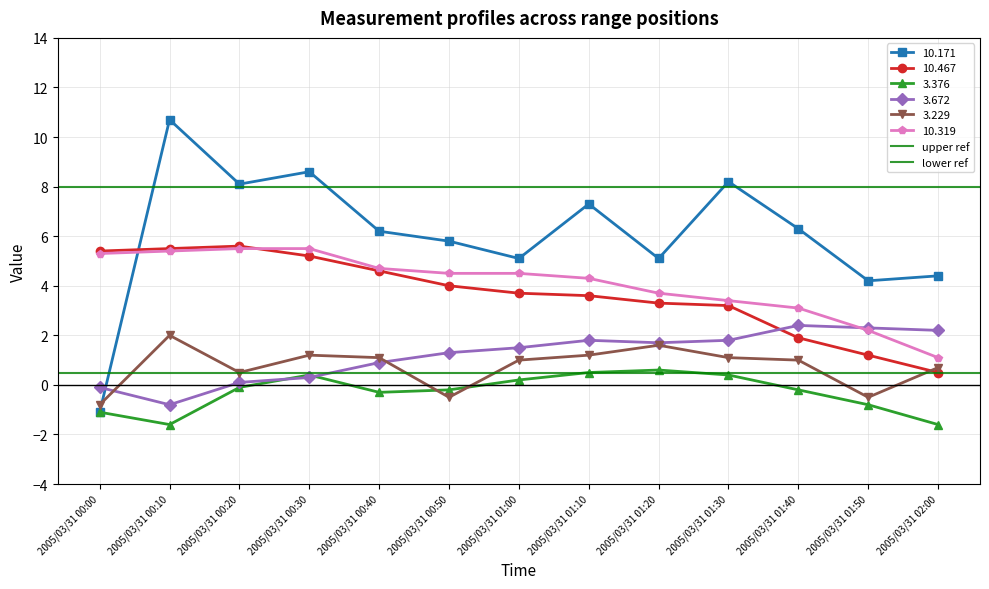

Is it true that upper ref equals 4.2 at 2005/03/31 00:00?

False